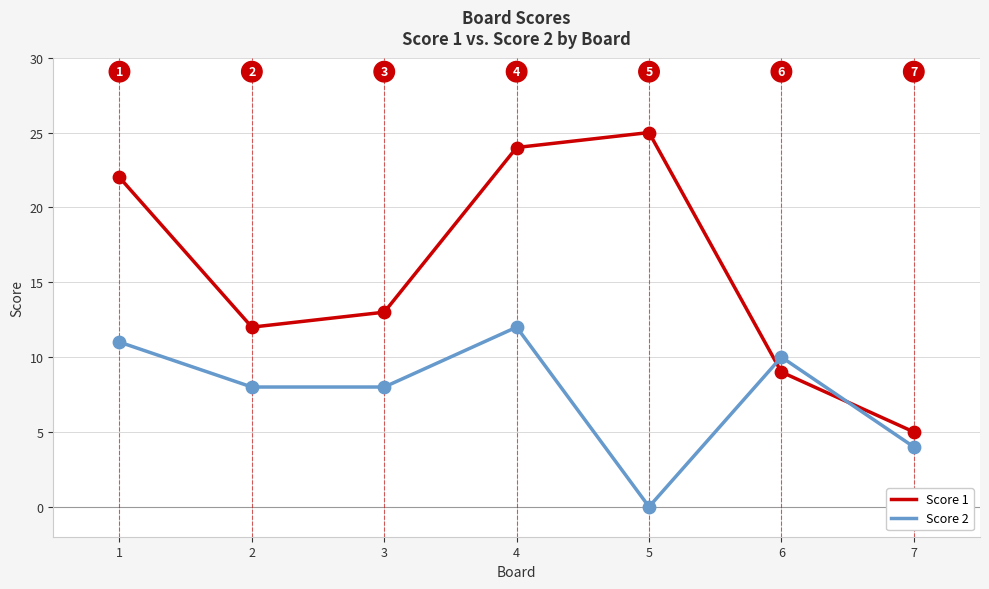

Which series has the widest spread of values?

Score 1